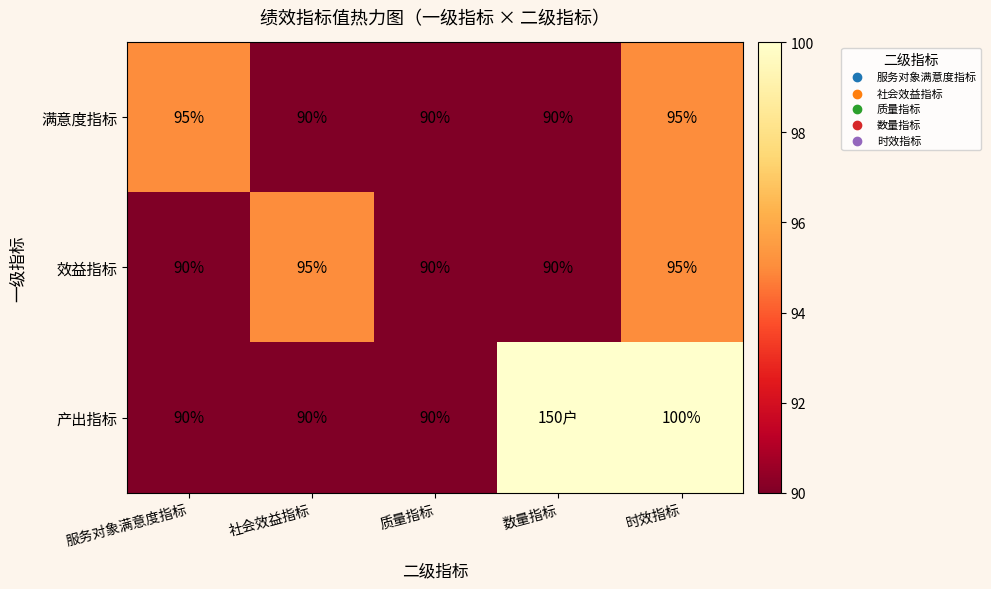

The value of 效益指标 at 社会效益指标 is 159. True or false?

False